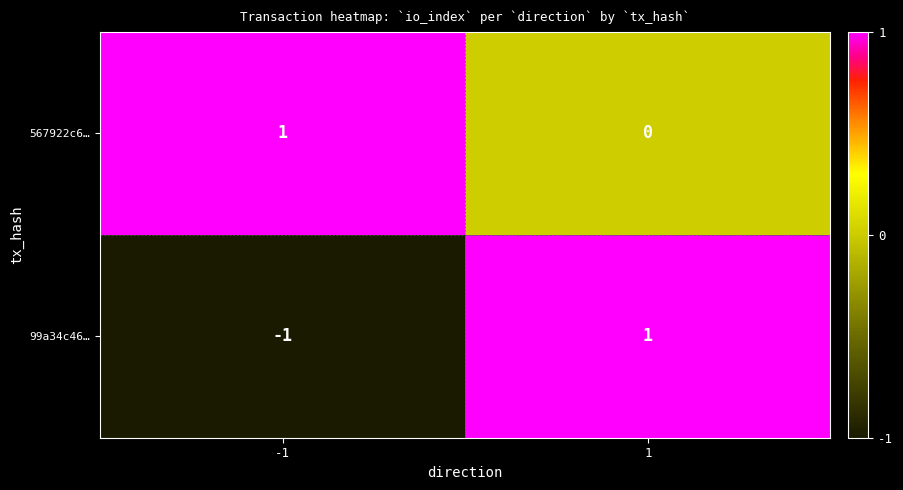

Rank the series at 1 from highest to lowest value.

99a34c46…, 567922c6…